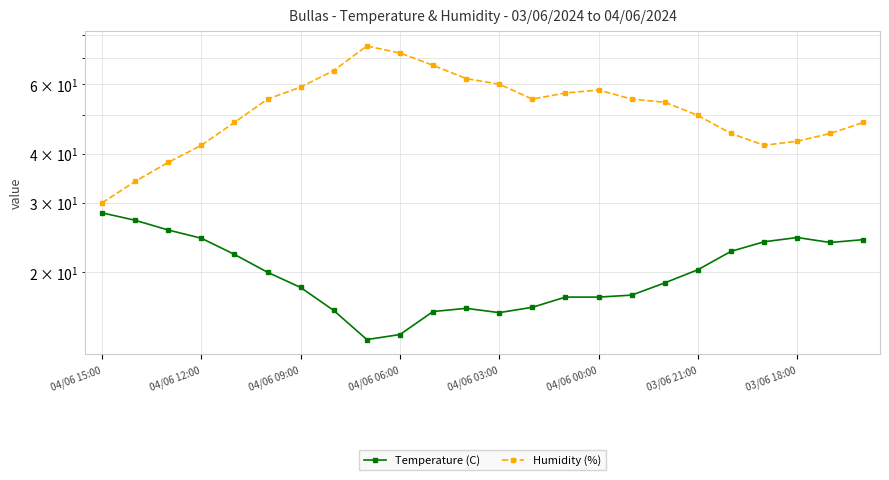

Rank the series at 14 from highest to lowest value.

Humidity (%), Temperature (C)